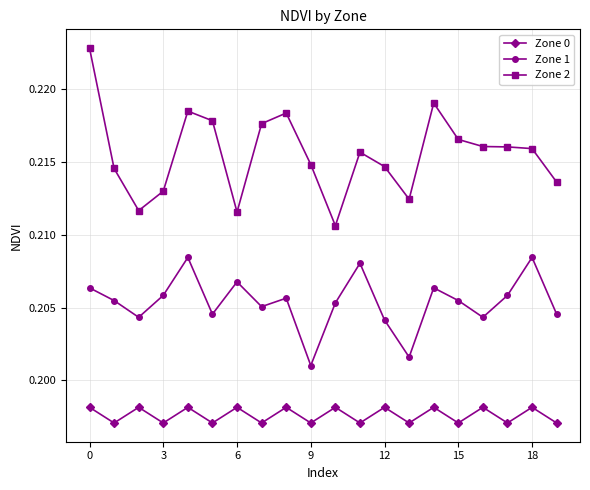

Which series has the largest total across all categories?

Zone 2